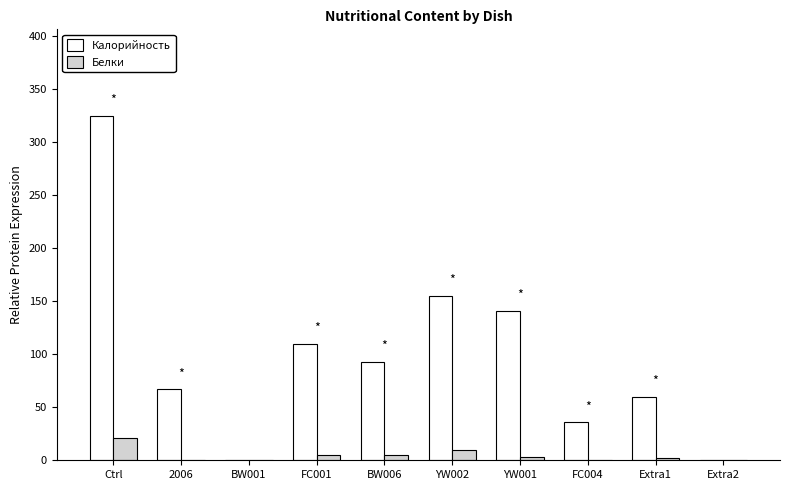

How many series are shown in this chart?

2